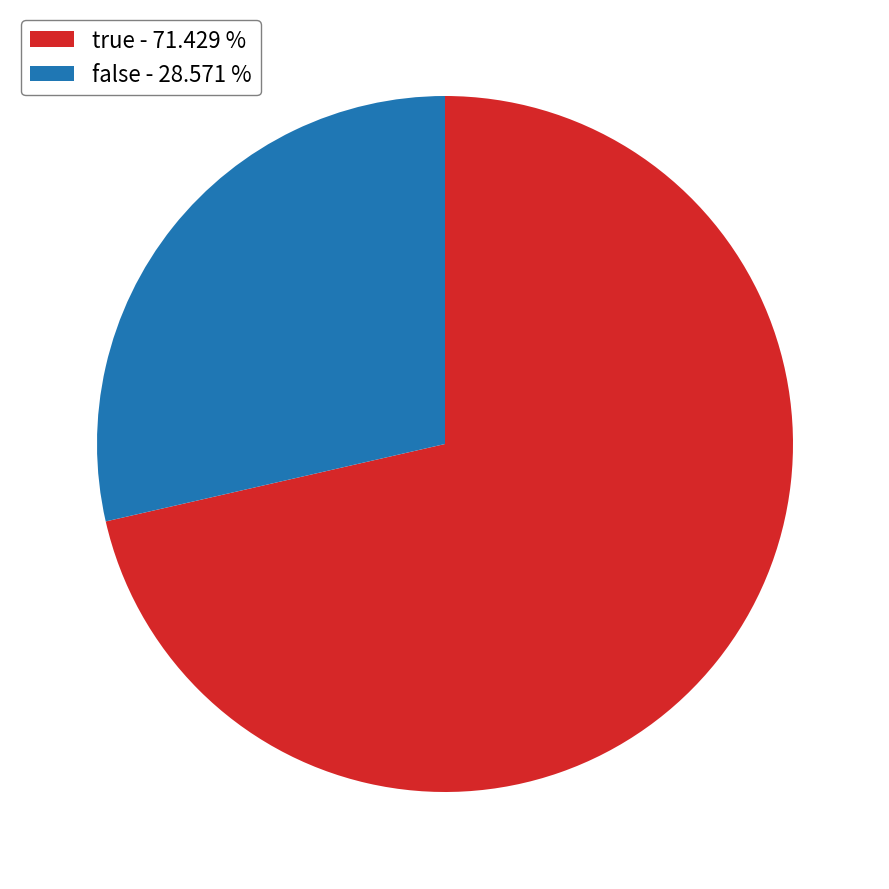

Is there any slice that represents more than half of the pie?

Yes